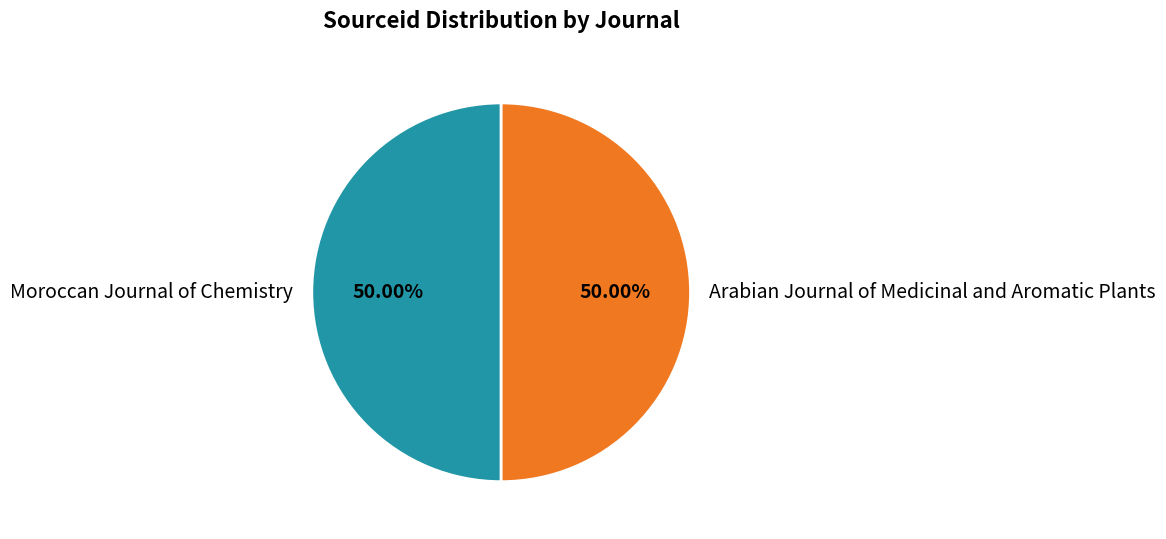

Approximately how many times larger is the value at Arabian Journal of Medicinal and Aromatic Plants compared to Moroccan Journal of Chemistry?

1.0